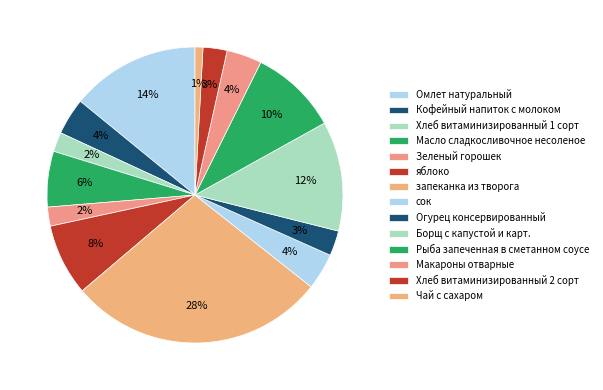

What percentage is NOT represented by Хлеб витаминизированный 1 сорт?

97.9%